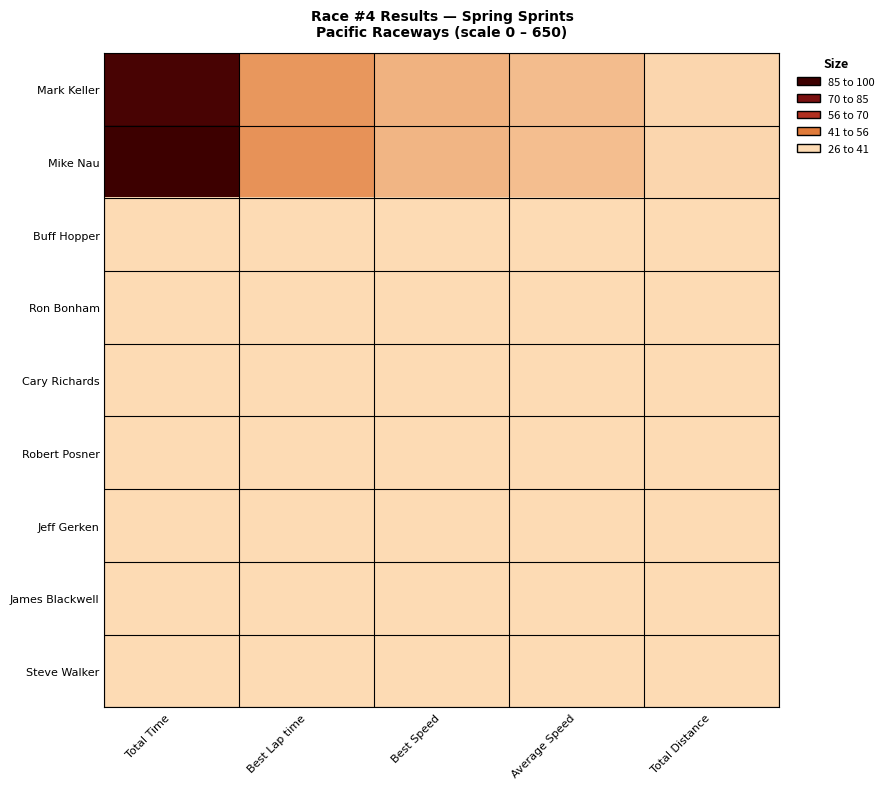

At Total Time, list the series in order from smallest to largest.

Buff Hopper, Ron Bonham, Cary Richards, Robert Posner, Jeff Gerken, James Blackwell, Steve Walker, Mark Keller, Mike Nau